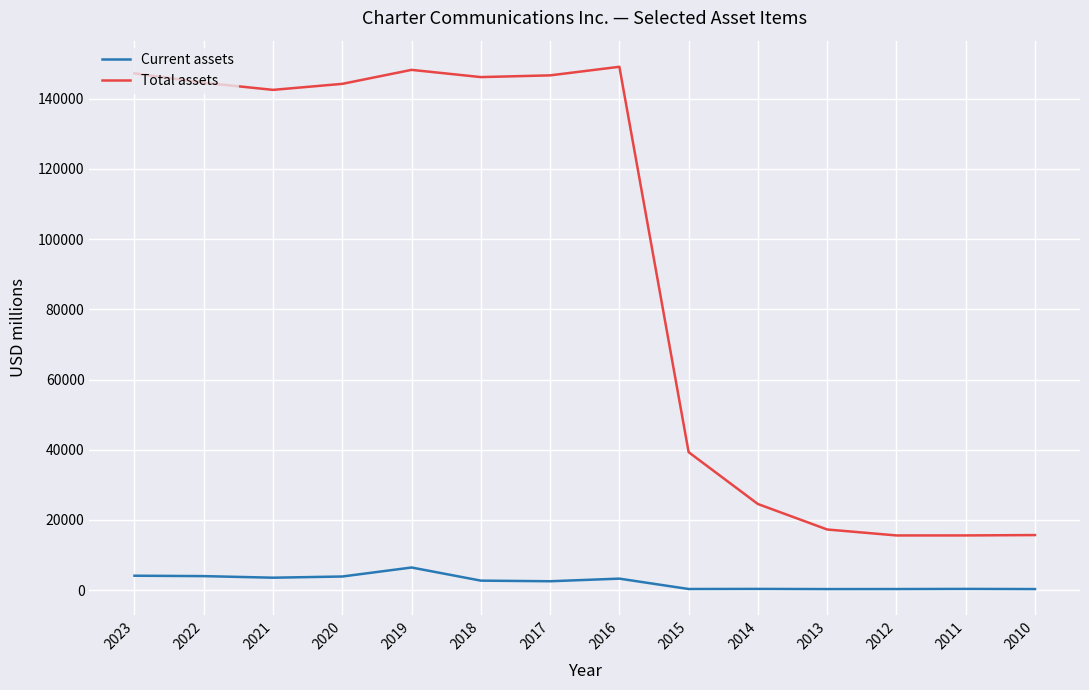

Which series changed the most between 2018 and 2013?

Total assets